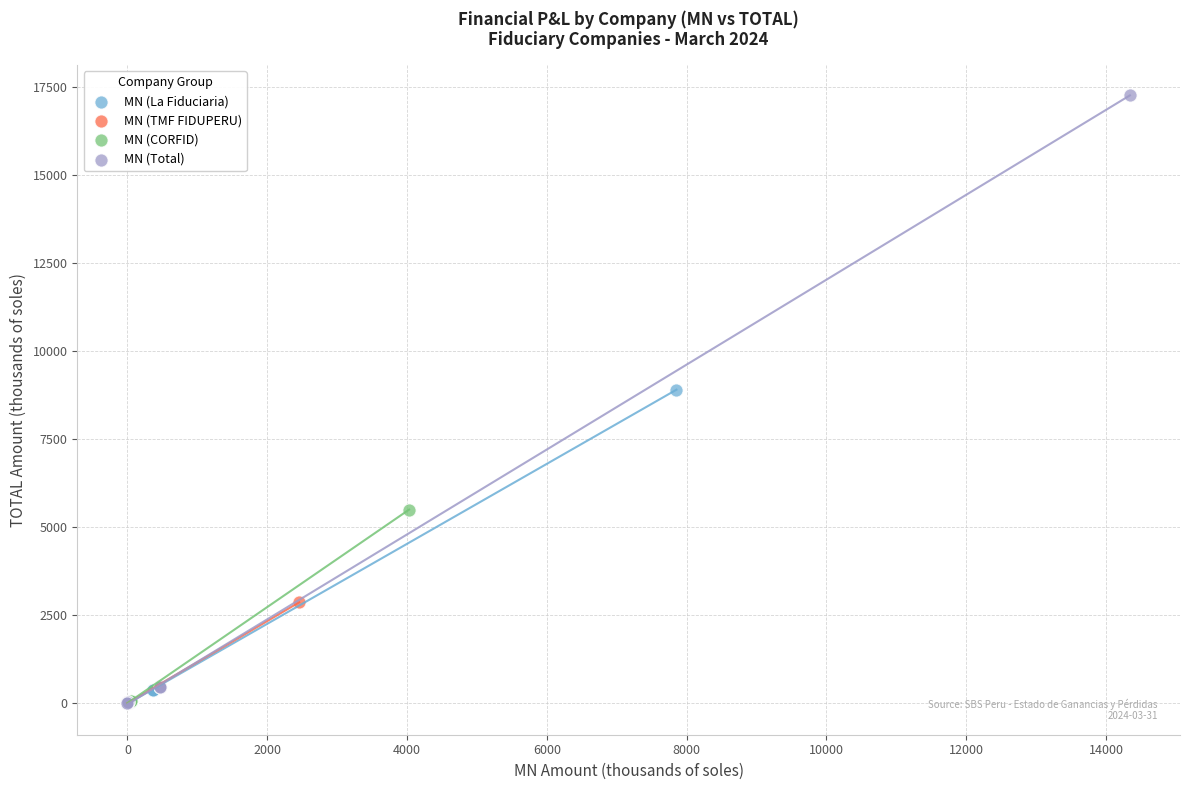

Which series reaches the maximum Y coordinate?

MN (Total)